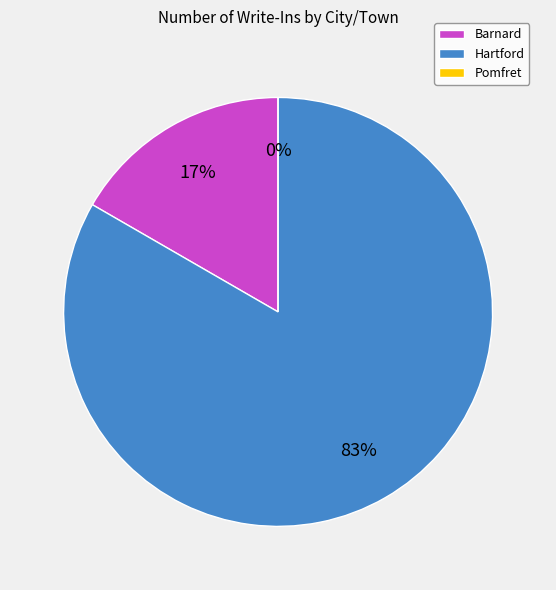

Does Pomfret represent more than half of the total?

No